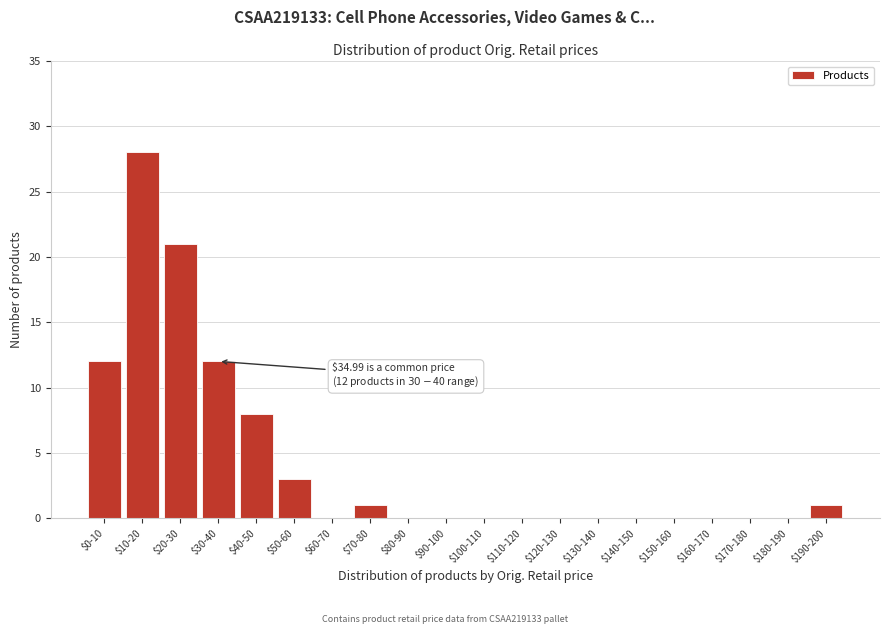

The chart shows a value of -16 at $150-160. True or false?

False